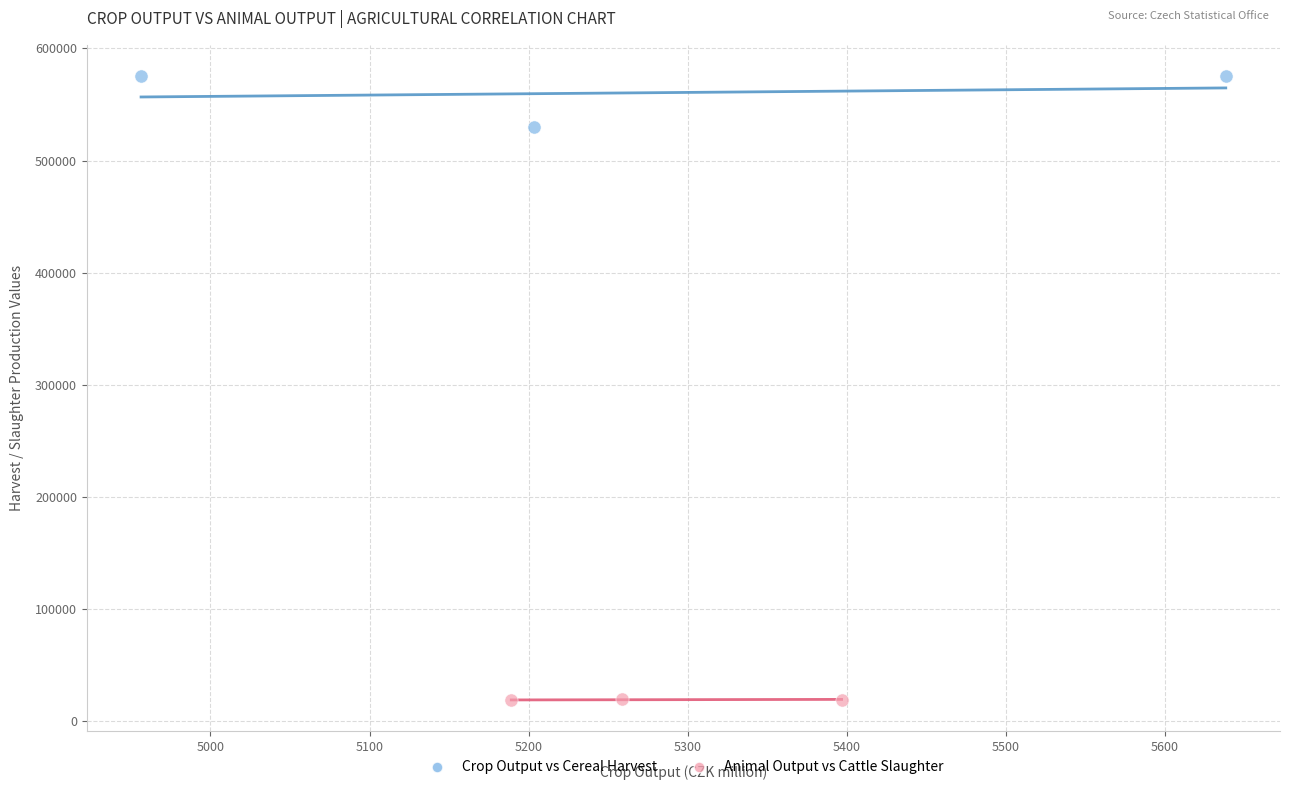

Which series has the widest spread of Y values?

Crop Output vs Cereal Harvest